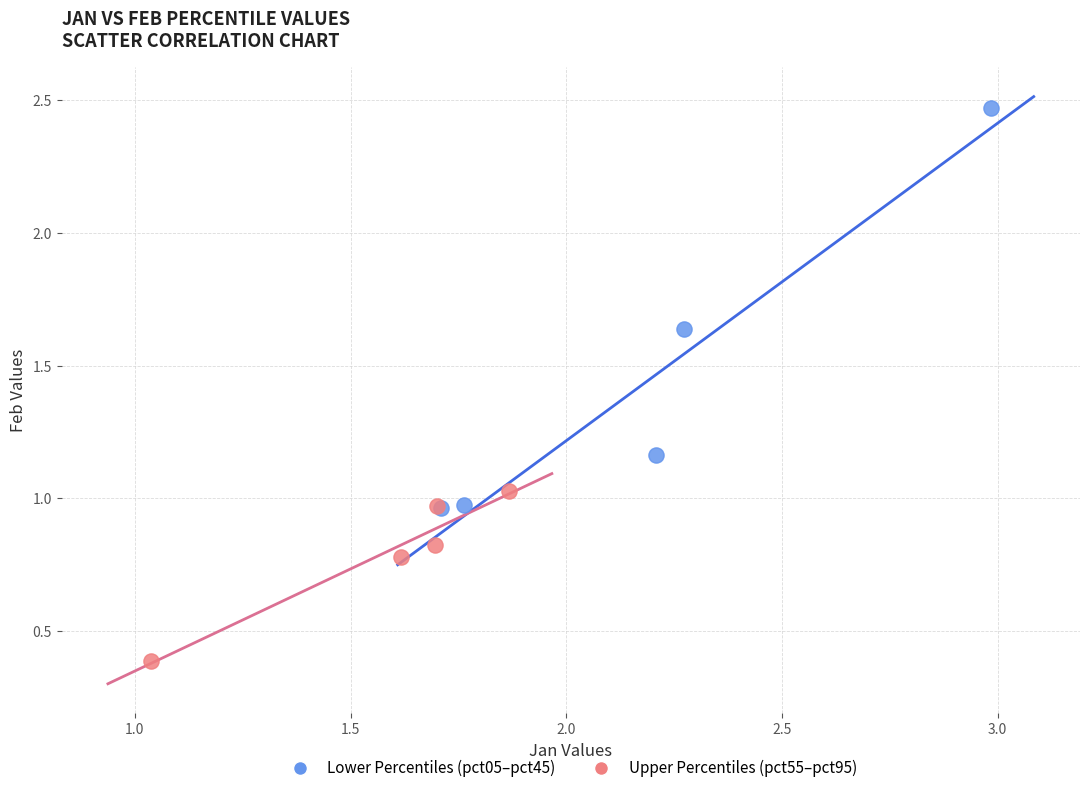

Which series contains the highest Y value?

Lower Percentiles (pct05–pct45)